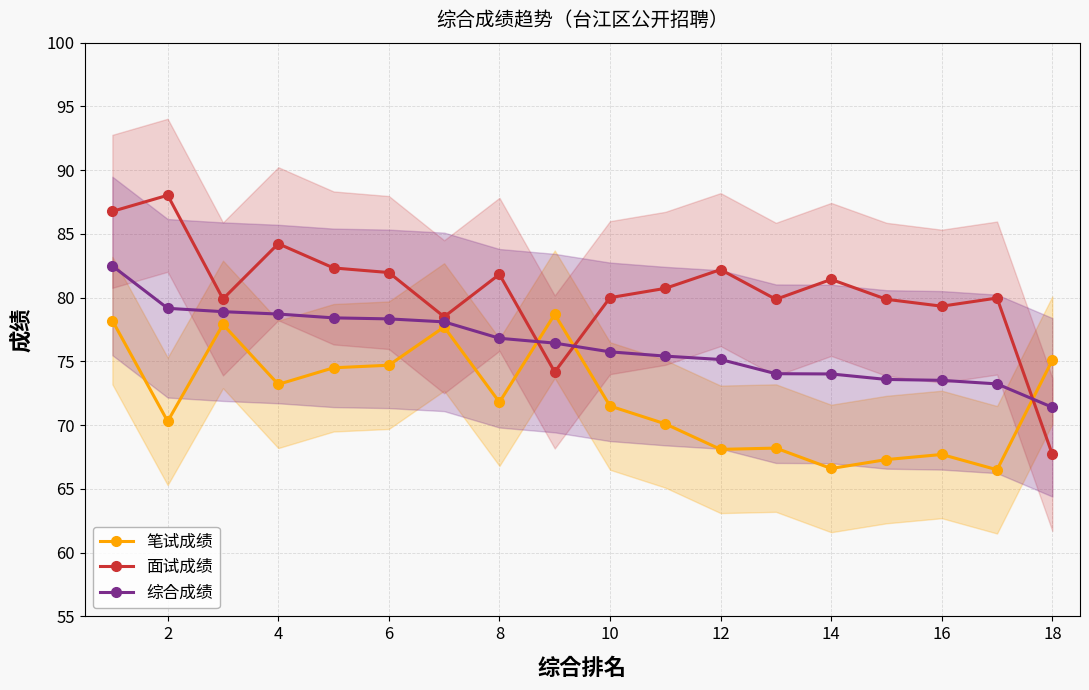

True or false: 面试成绩 has a value of 30.6 at 8.

False